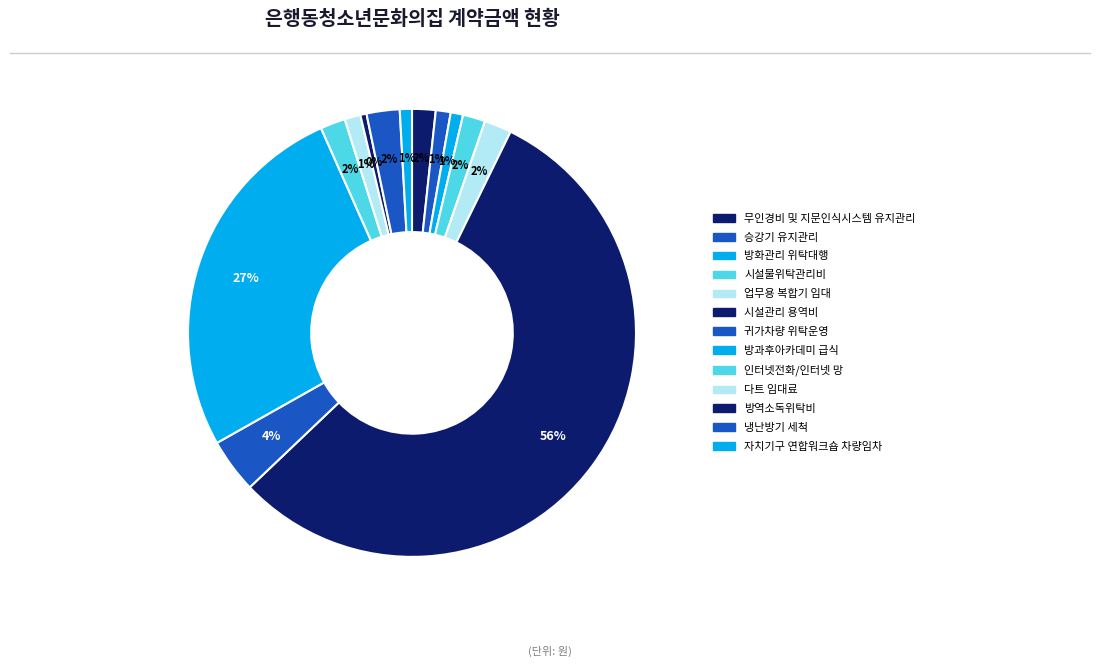

How many segments does this pie chart have?

13